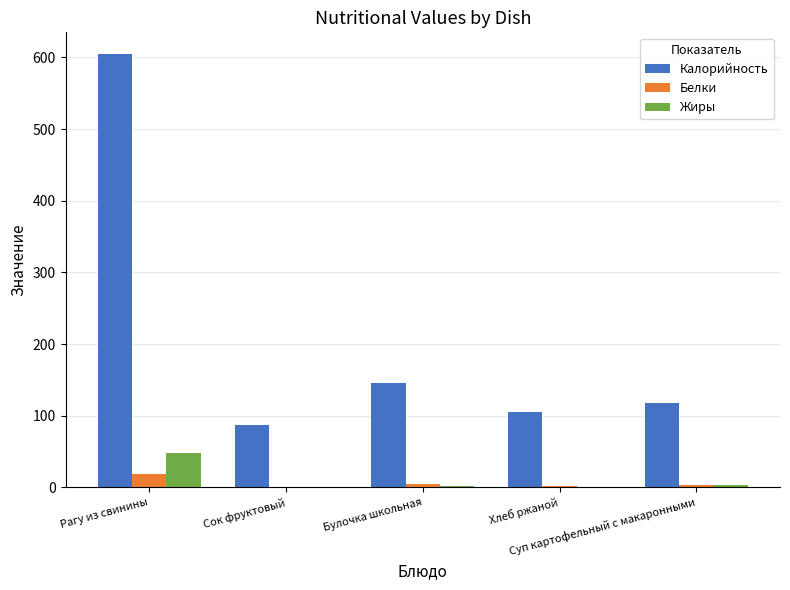

What is the greatest value displayed?

604.8